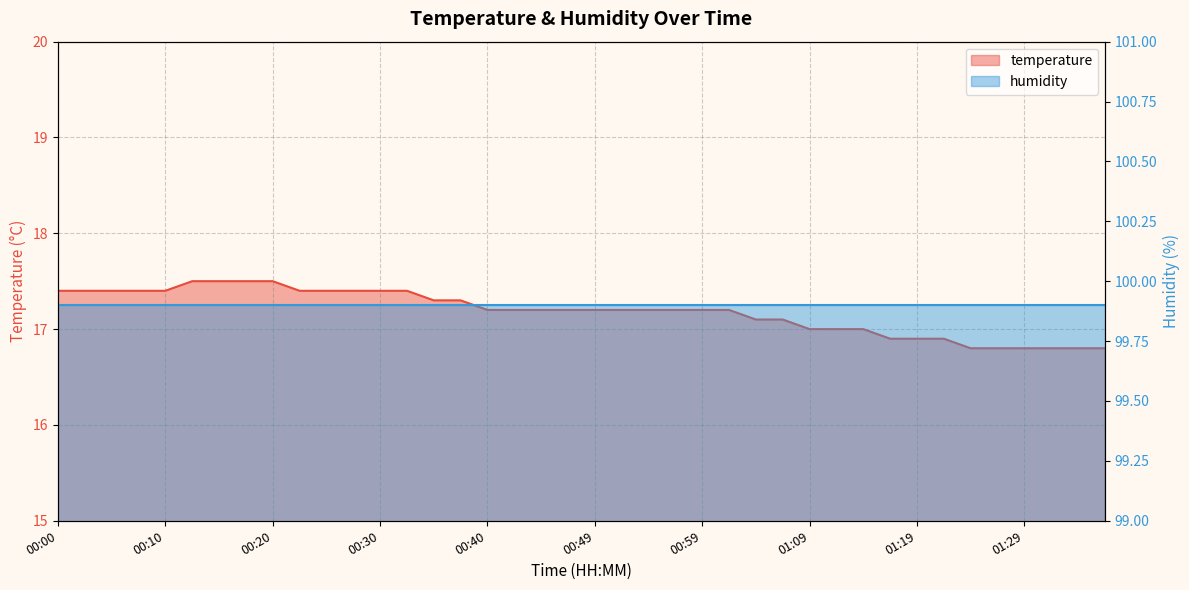

Rank the categories by value from highest to lowest.

00:12, 00:15, 00:17, 00:20, 00:00, 00:02, 00:05, 00:07, 00:10, 00:22, 00:25, 00:27, 00:30, 00:32, 00:35, 00:37, 00:40, 00:42, 00:44, 00:47, 00:49, 00:52, 00:54, 00:57, 00:59, 01:02, 01:04, 01:07, 01:09, 01:12, 01:14, 01:17, 01:19, 01:21, 01:24, 01:26, 01:29, 01:31, 01:34, 01:36